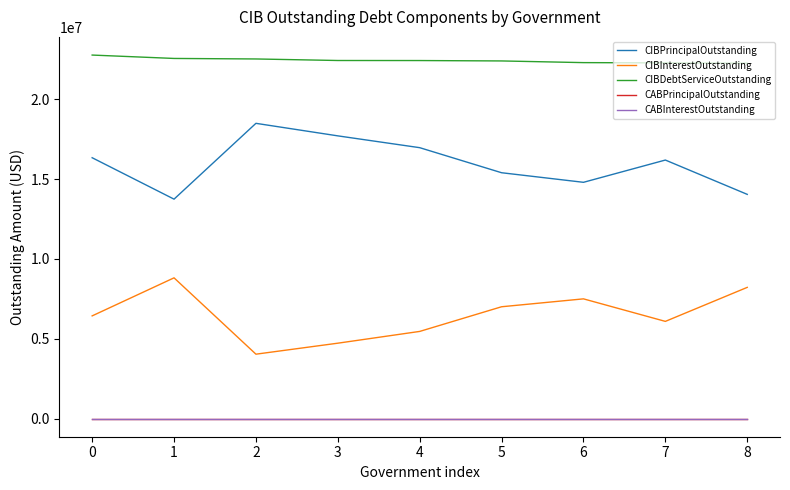

True or false: CABInterestOutstanding has a value of 0.0 at 0.

True